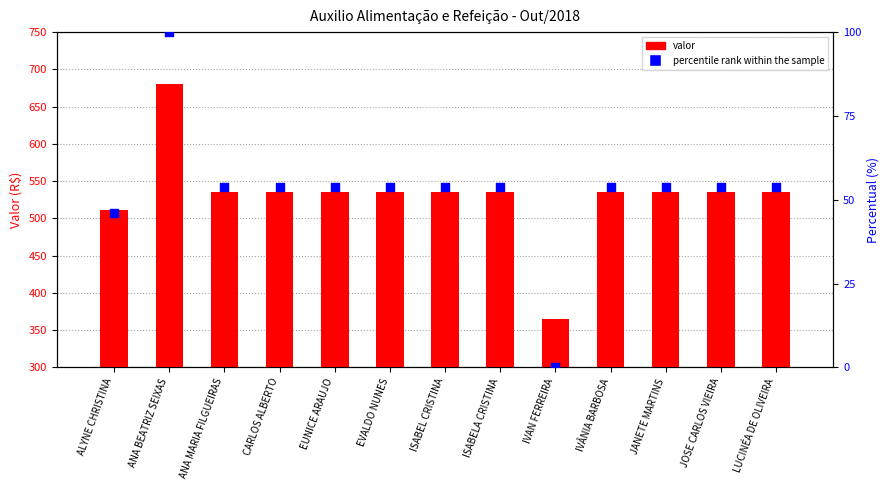

At how many categories does at least one series exceed 380?

12